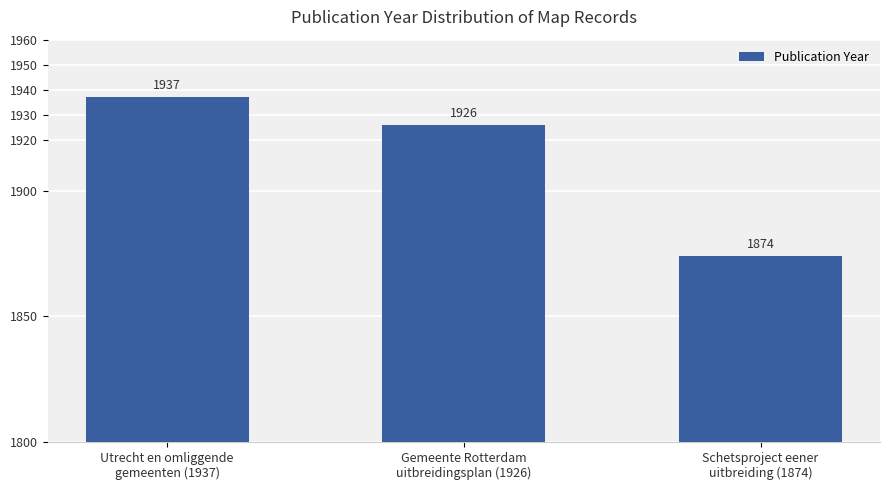

How many bars are there in total?

3